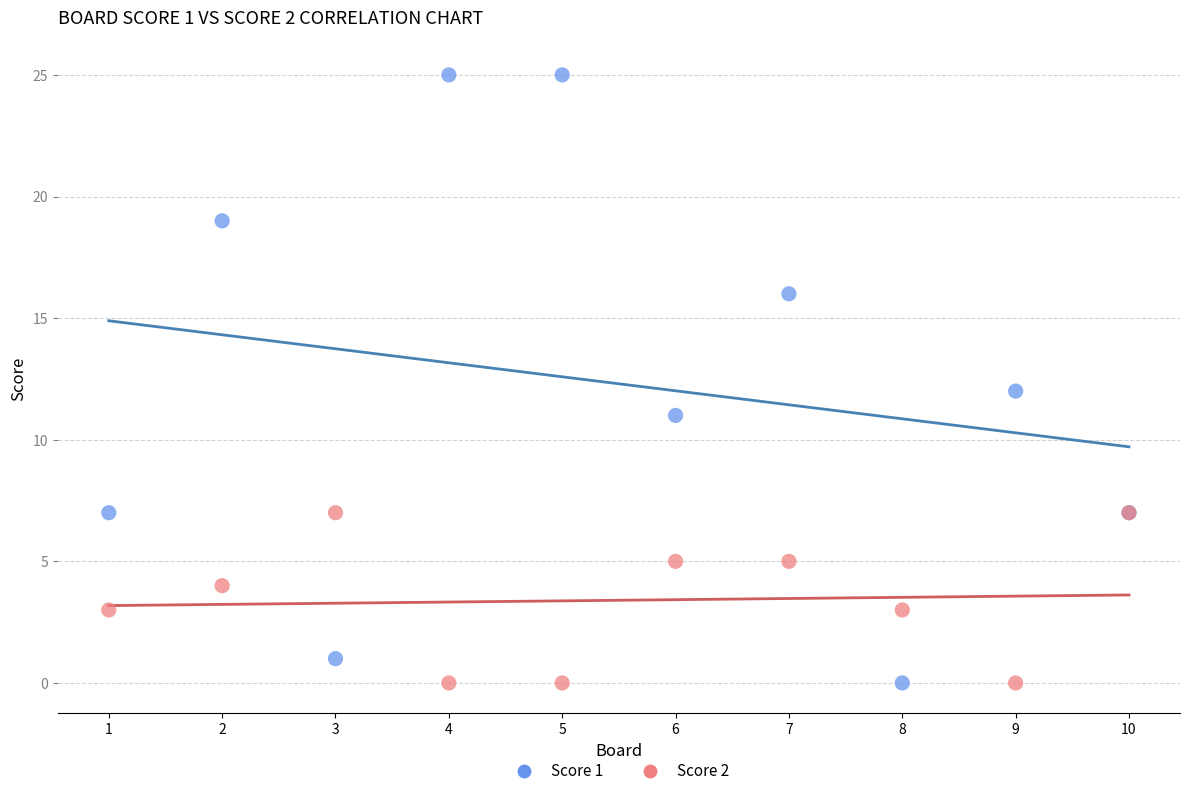

Which series has the largest Y range (max minus min)?

Score 1